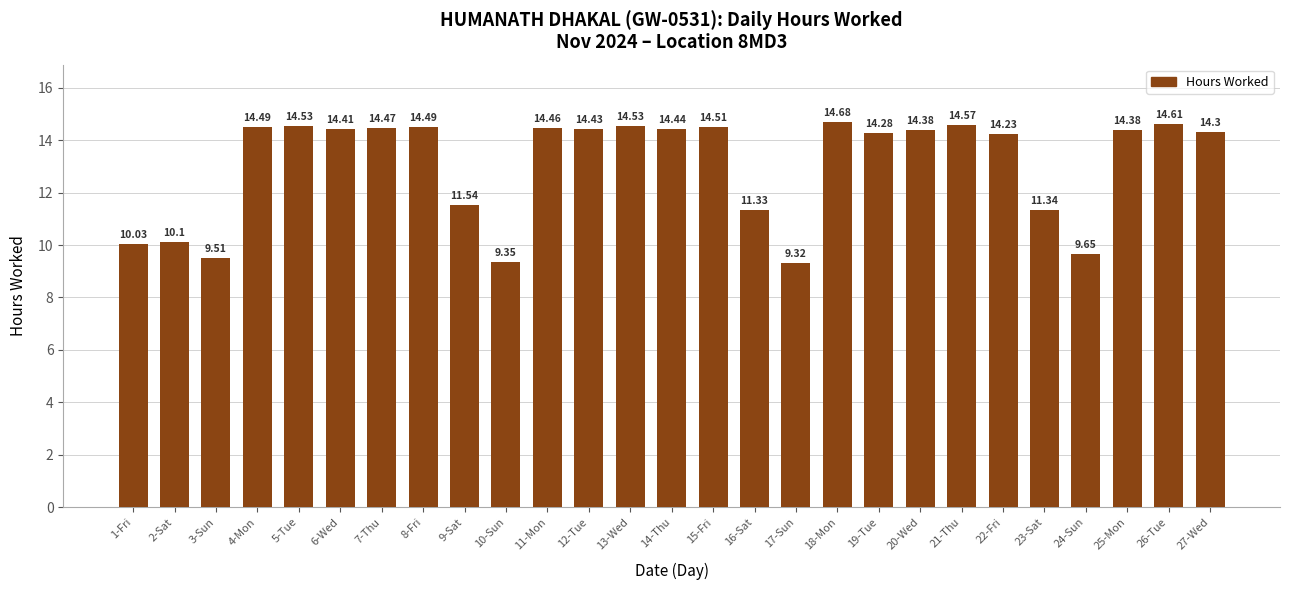

What is the sum of the values at 7-Thu and 8-Fri?

29.0